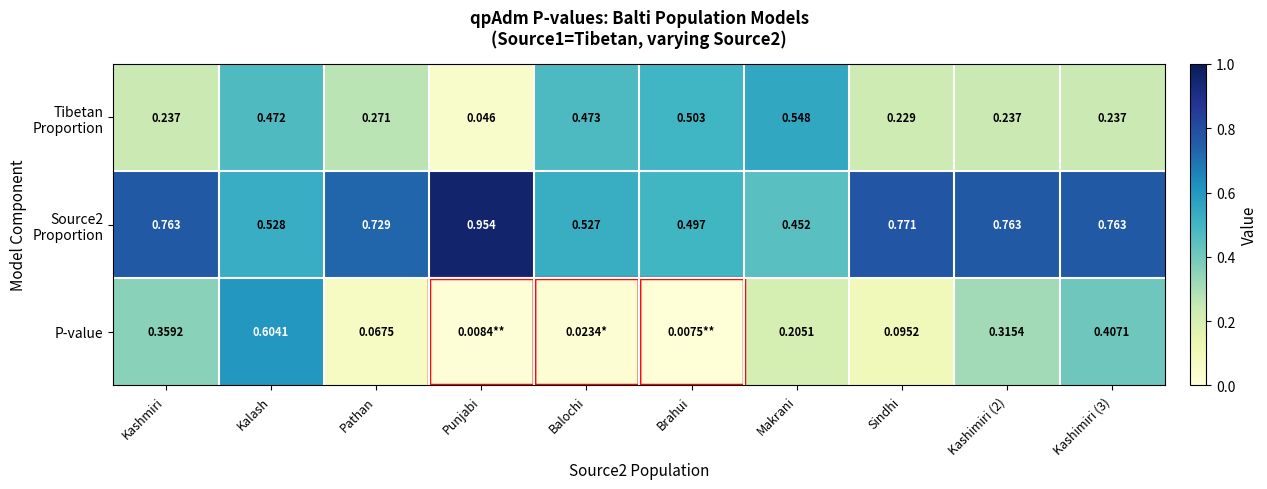

Which series changed the most between Kashmiri and Kashimiri (2)?

P-value